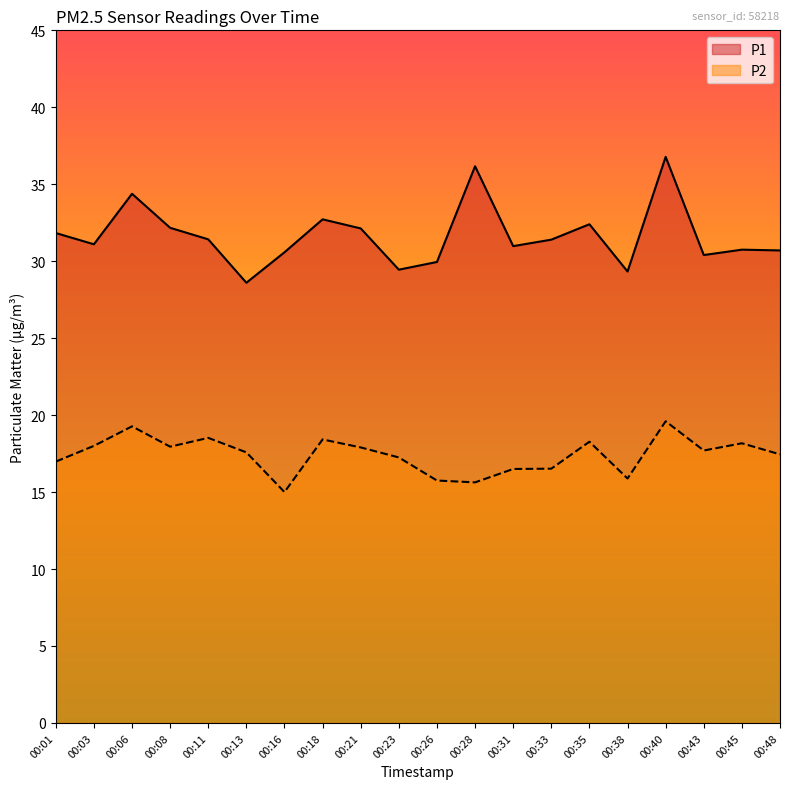

Which series has the largest range (max minus min)?

P1